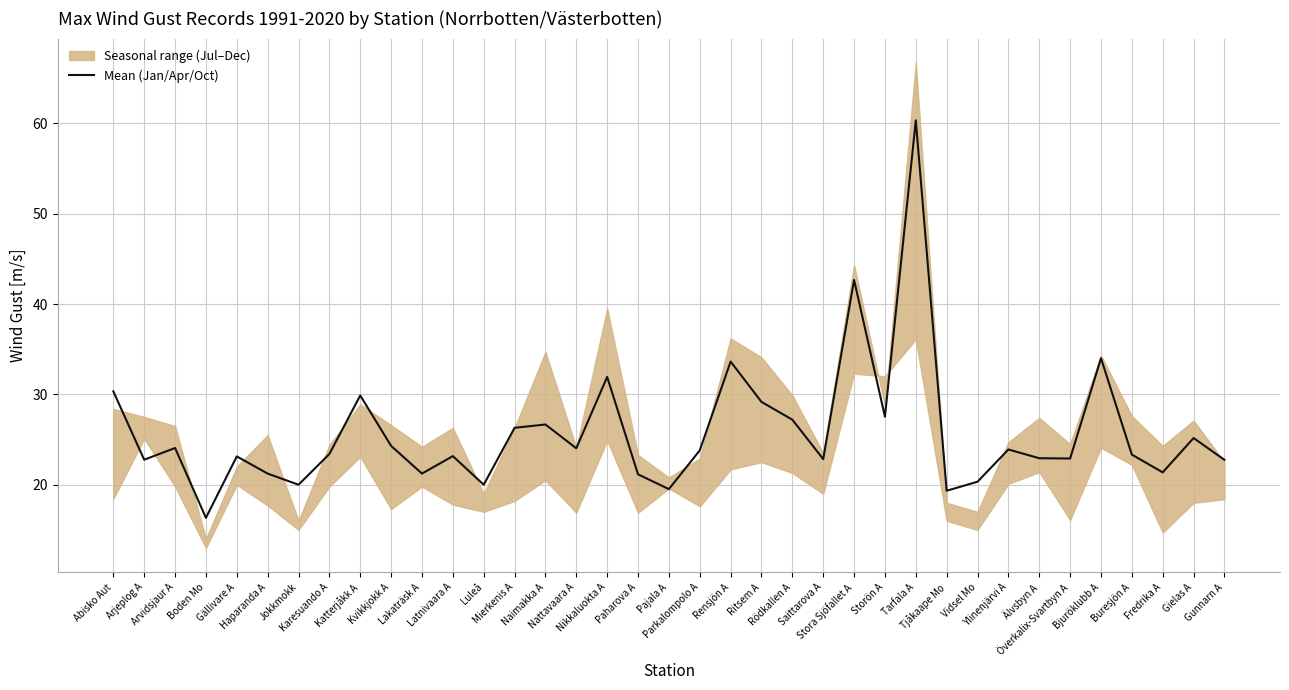

Is it true that the value at Arjeplog A is 8.8?

False